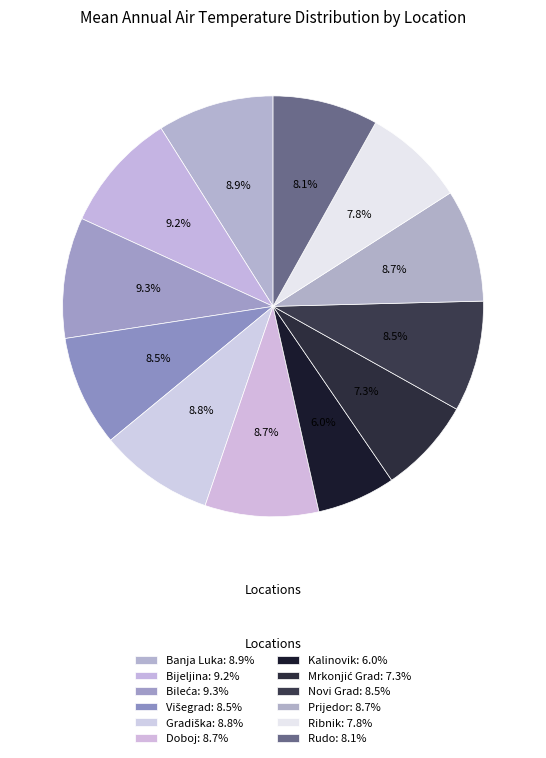

The Mrkonjić Grad slice represents 7% of the pie. True or false?

True